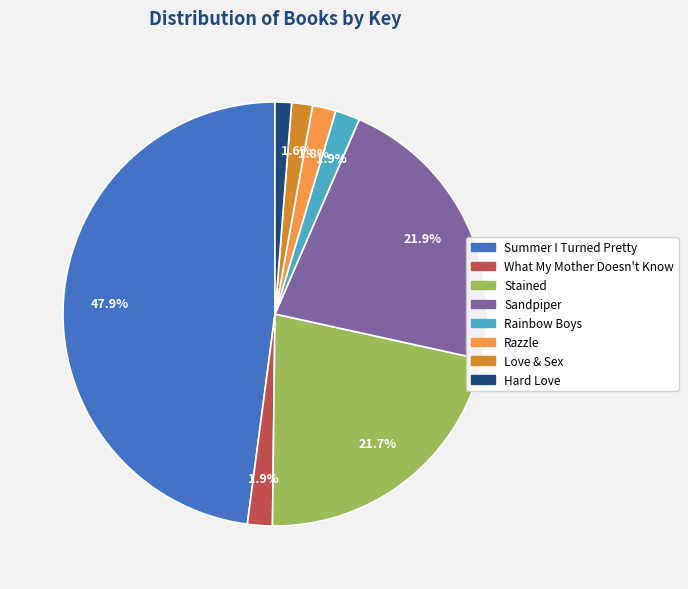

How much of the chart is everything except What My Mother Doesn't Know?

98.1%